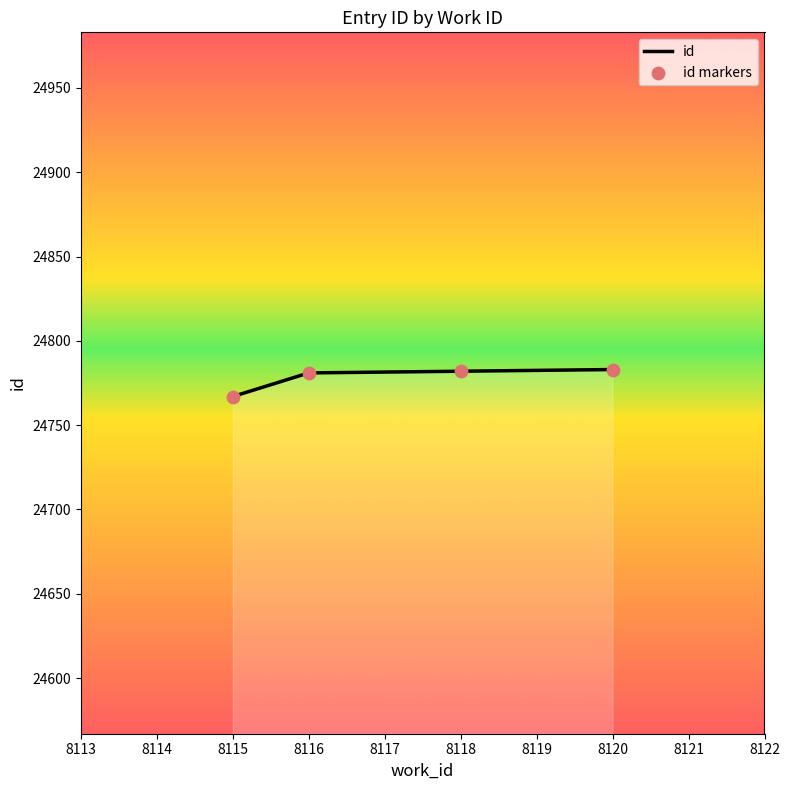

What is the ratio of the value at 8115 to the value at 8120?

1.0